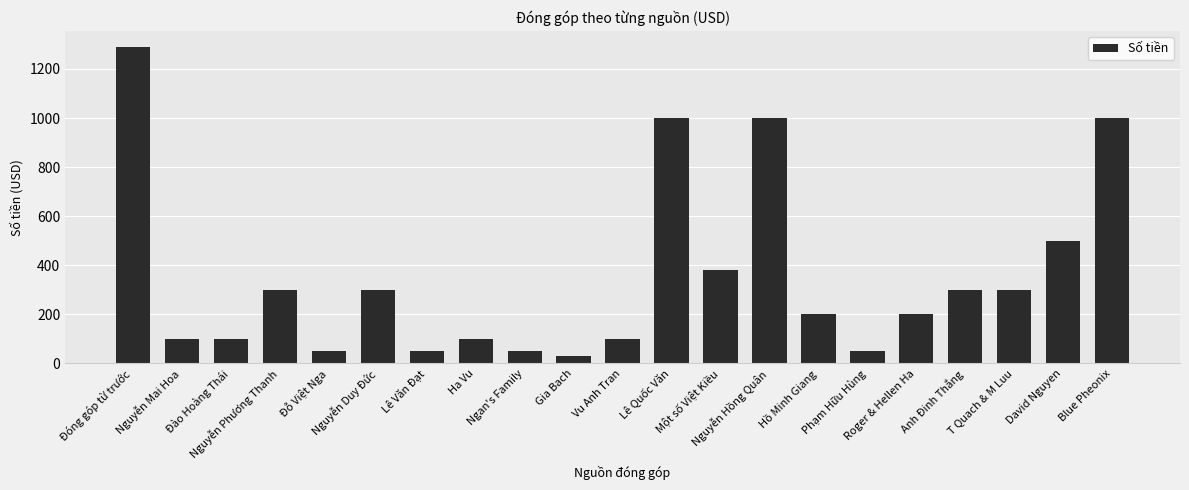

What is the average value?

352